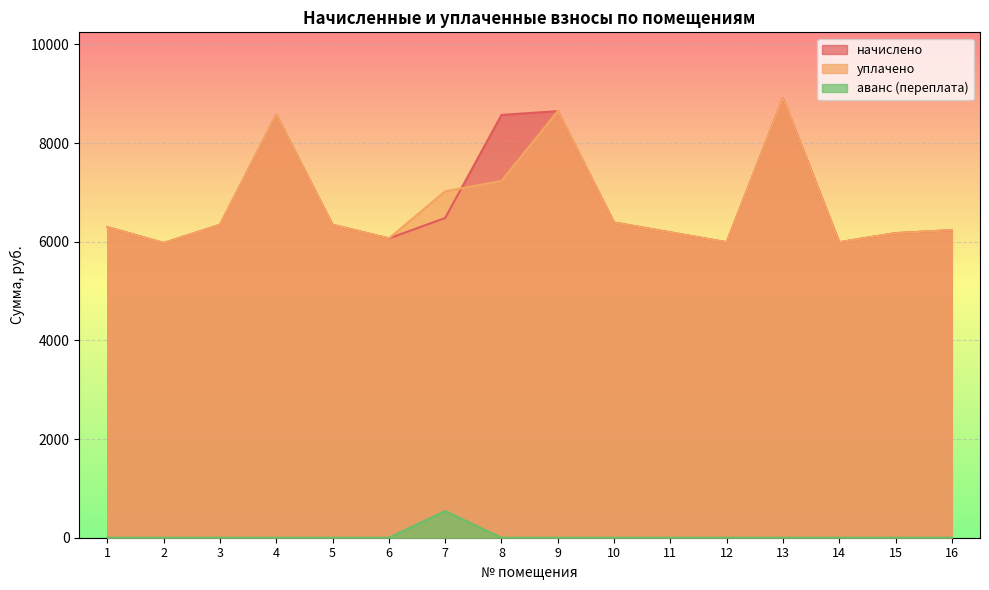

Which series has the largest total across all categories?

начислено